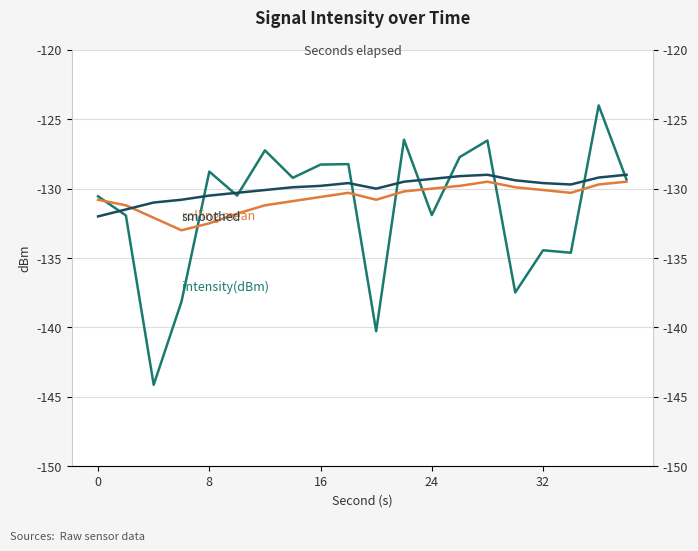

Reading left to right, extract all data points from this chart.

intensity(dBm): -130.6	-131.9	-144.1	-138.1	-128.8	-130.5	-127.2	-129.2	-128.3	-128.2	-140.3	-126.5	-131.9	-127.7	-126.5	-137.5	-134.4	-134.6	-124.0	-129.3
rolling mean: -130.8	-131.2	-132.1	-133.0	-132.5	-131.8	-131.2	-130.9	-130.6	-130.3	-130.8	-130.2	-130.0	-129.8	-129.5	-129.9	-130.1	-130.3	-129.7	-129.5
smoothed: -132.0	-131.5	-131.0	-130.8	-130.5	-130.3	-130.1	-129.9	-129.8	-129.6	-130.0	-129.5	-129.3	-129.1	-129.0	-129.4	-129.6	-129.7	-129.2	-129.0